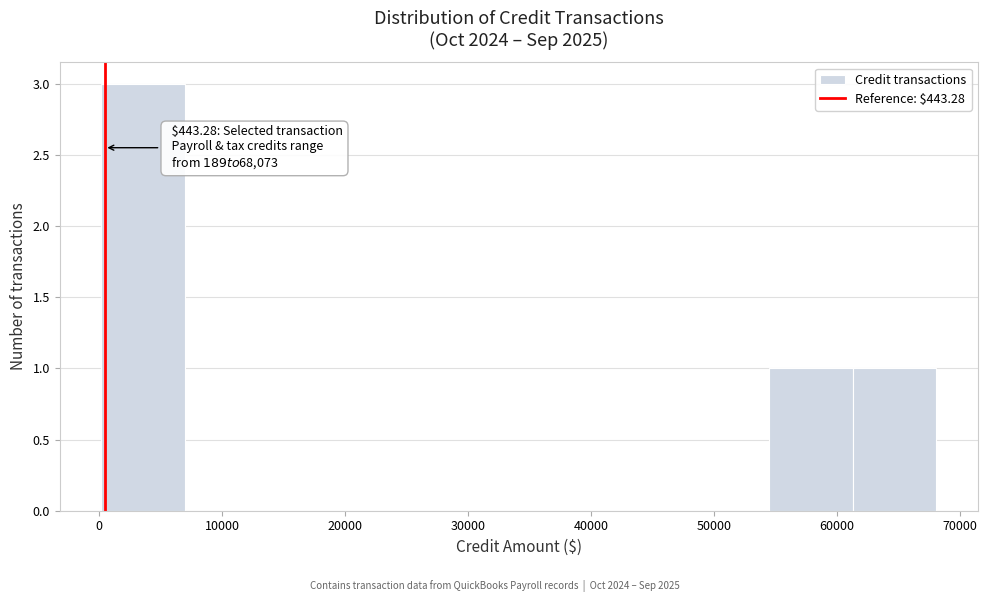

Which range on the x-axis has the tallest bar?

0 to 7000